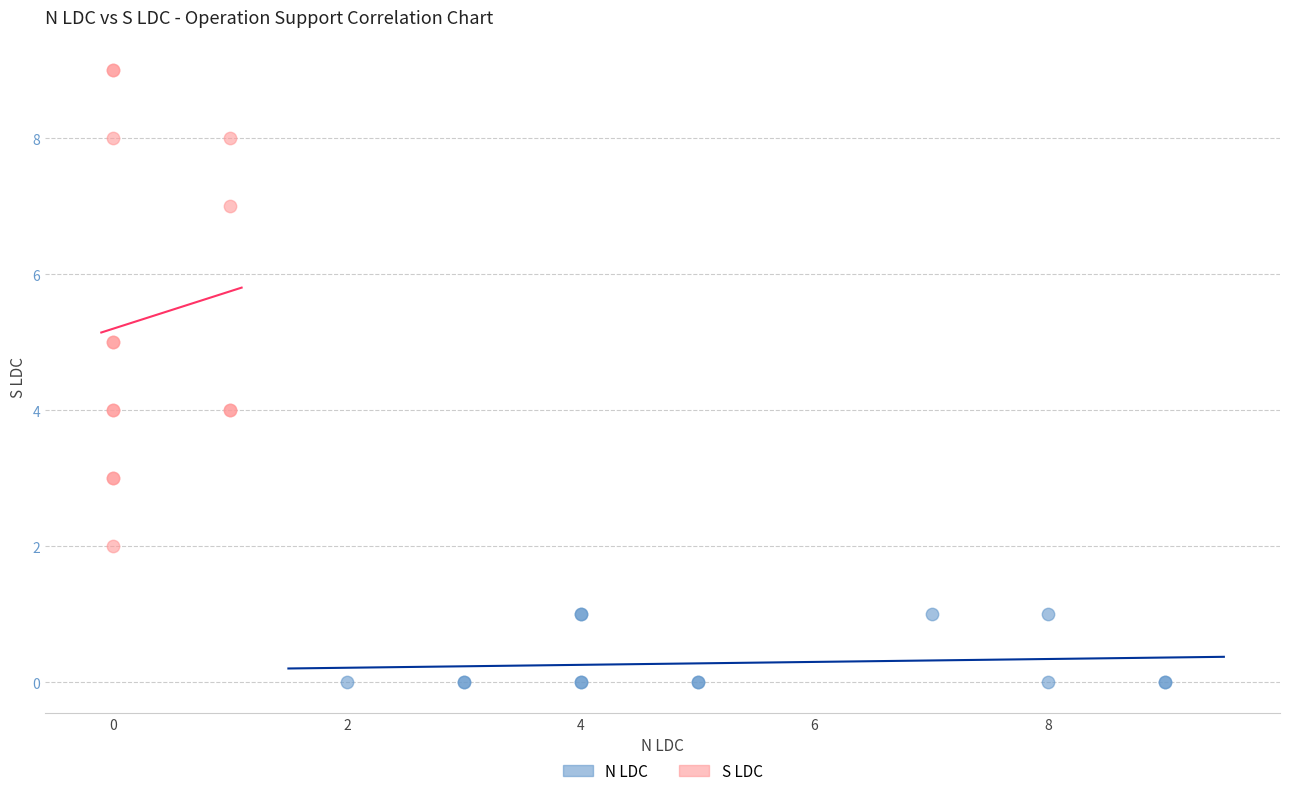

Which series reaches the maximum Y coordinate?

S LDC